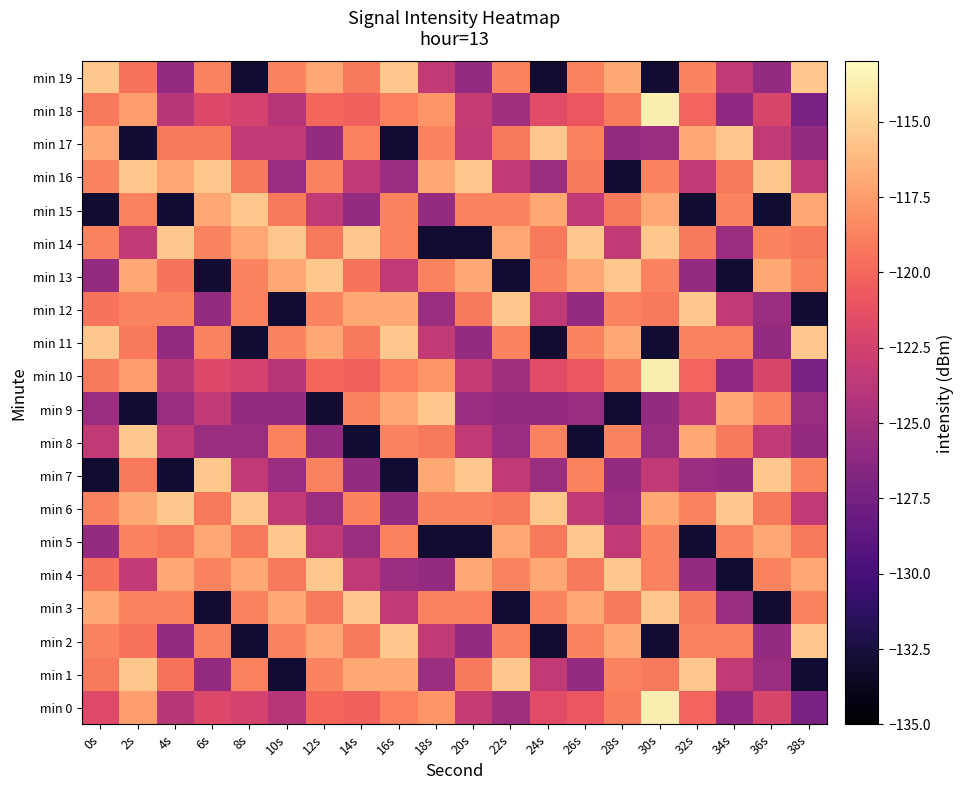

Rank the series by their maximum value, from lowest to highest.

min 1, min 2, min 3, min 4, min 5, min 6, min 7, min 8, min 9, min 11, min 12, min 13, min 14, min 15, min 16, min 17, min 19, min 0, min 10, min 18